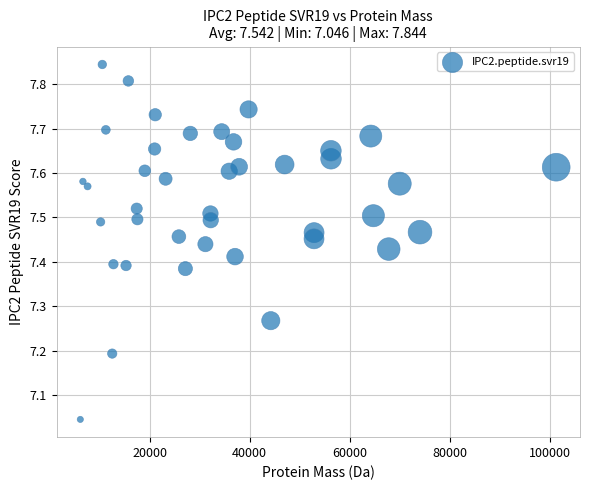

What is the range of X values (max minus min)?

95013.1